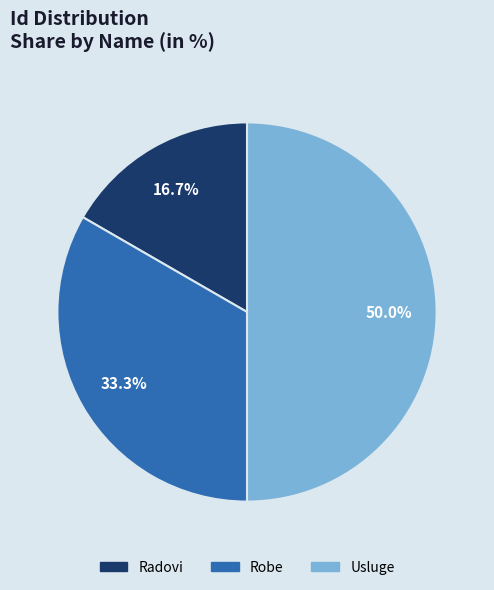

What is the total percentage of Robe and Usluge?

83.3%